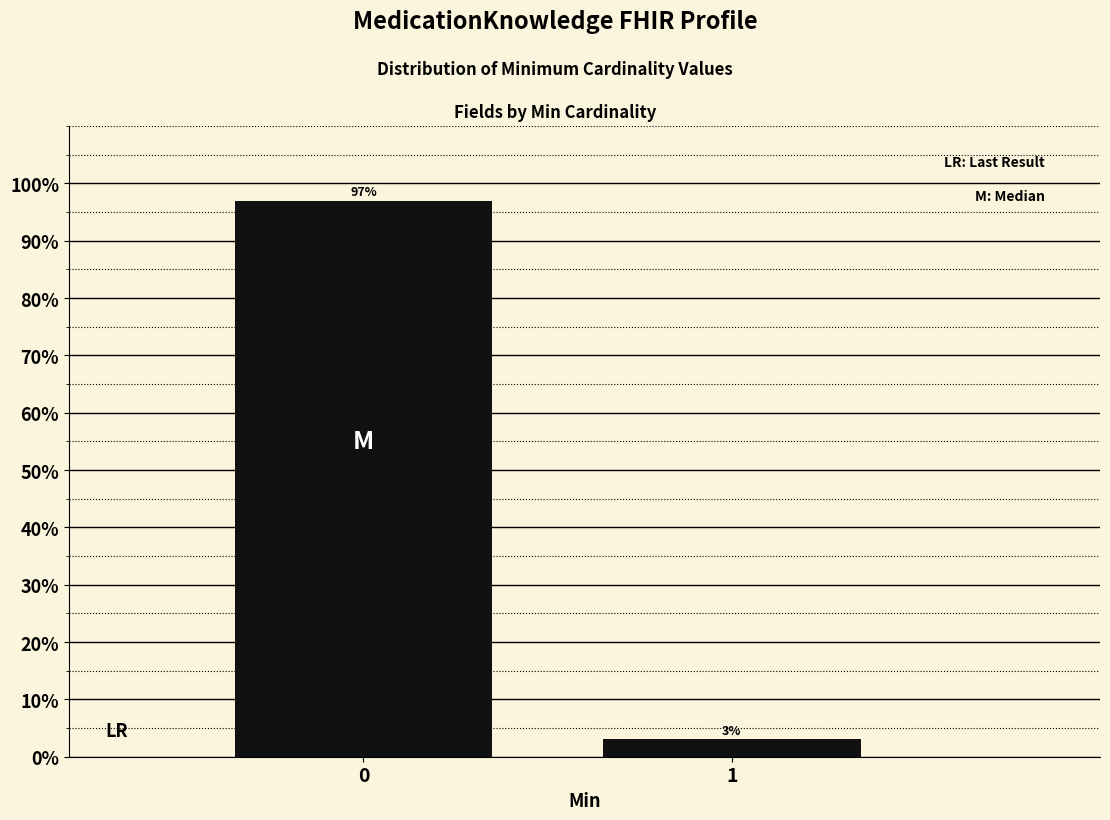

Reading left to right, extract all data points from this chart.

0=97.0	1=3.0